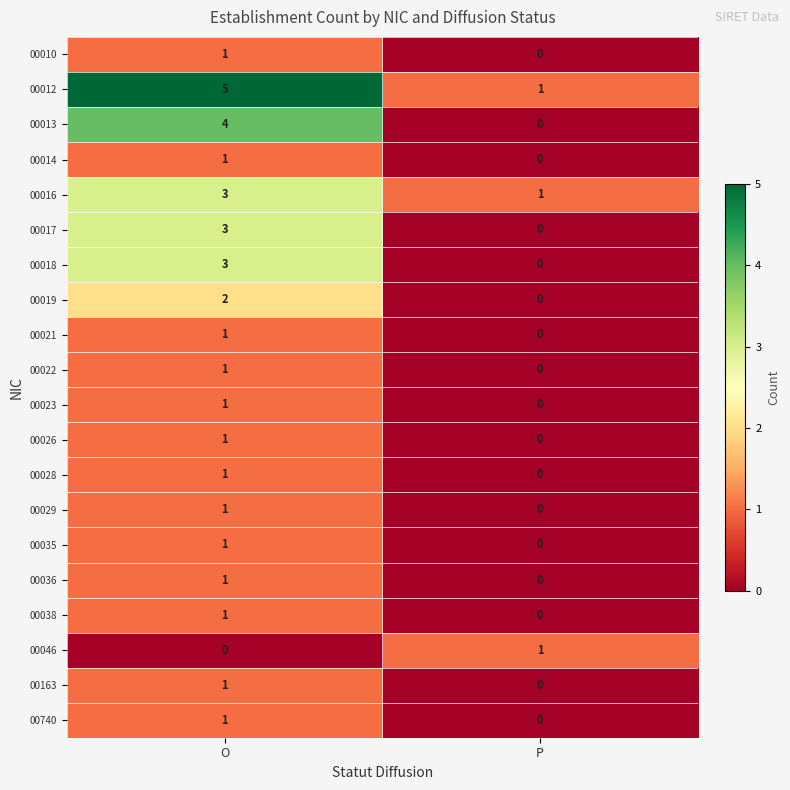

What is the spread (max minus min) of values at O?

5